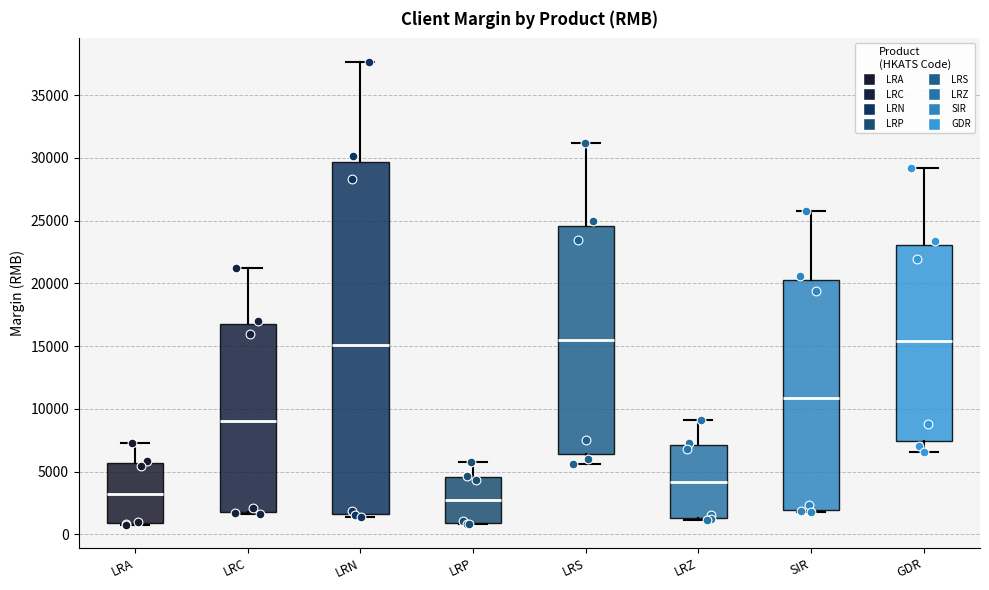

Comparing the boxes themselves (not the whiskers), which one is the tallest?

LRN